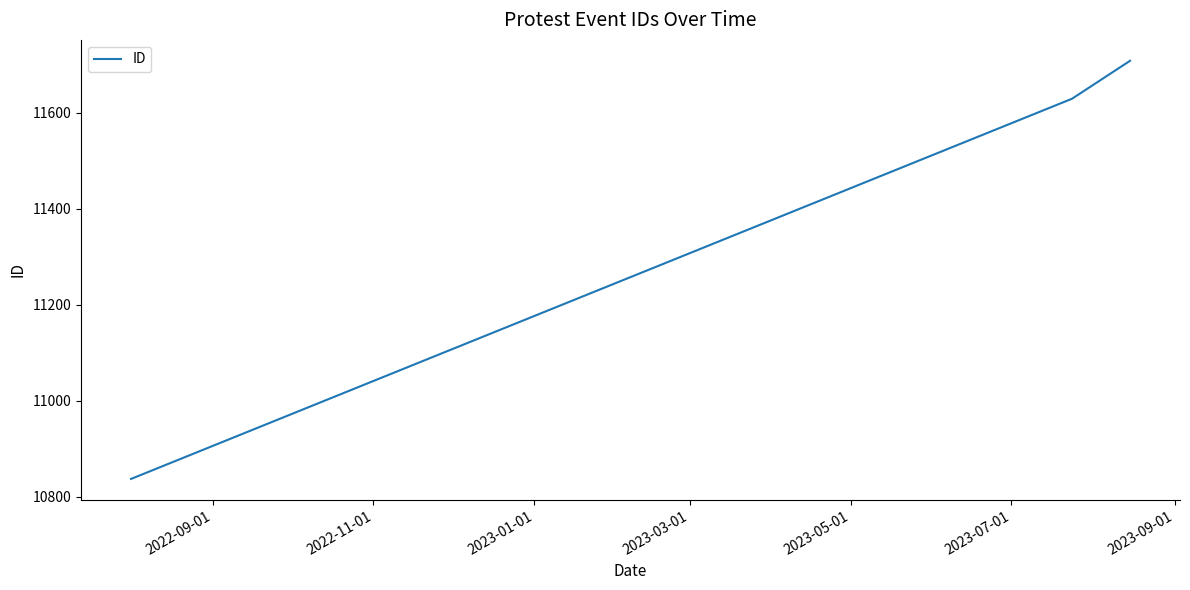

What is the difference between the maximum and second lowest values?

79